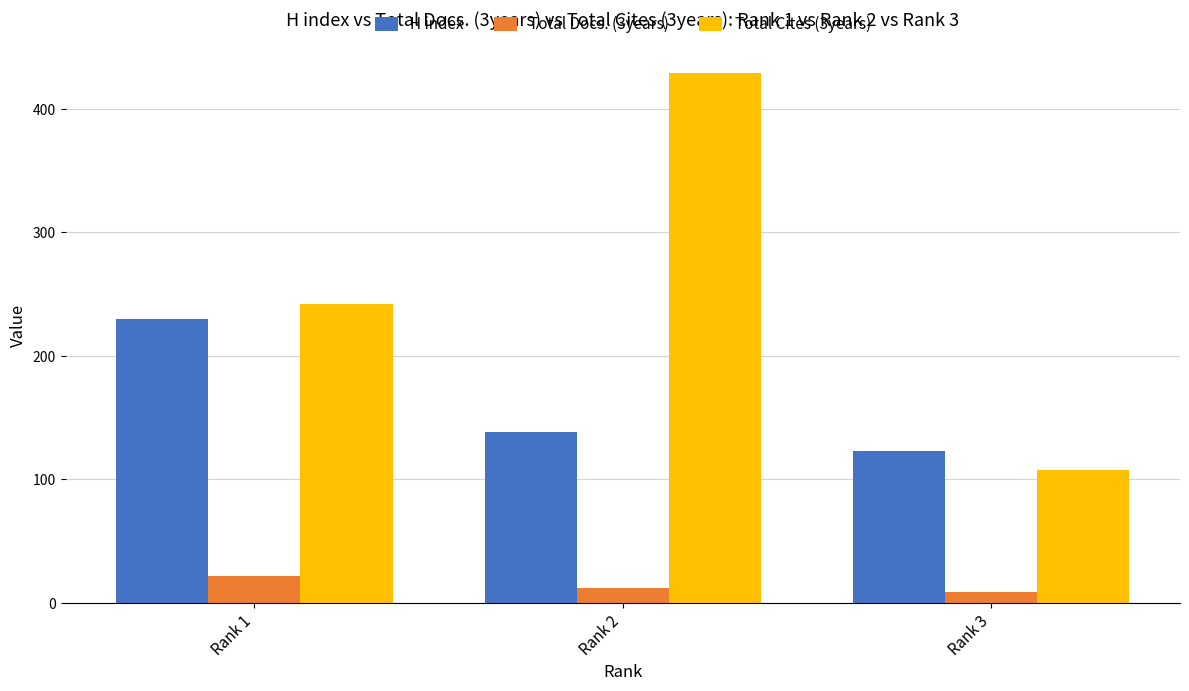

Rank the series by their average value, from highest to lowest.

Total Cites (3years), H index, Total Docs. (3years)